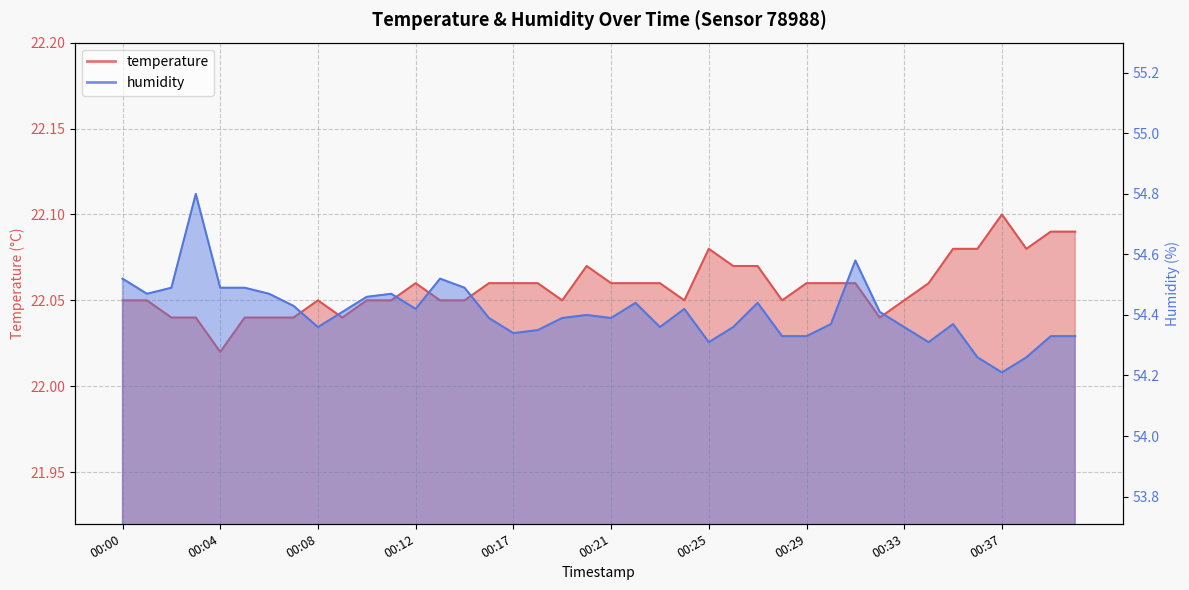

What are all the series names shown in the legend?

temperature, humidity